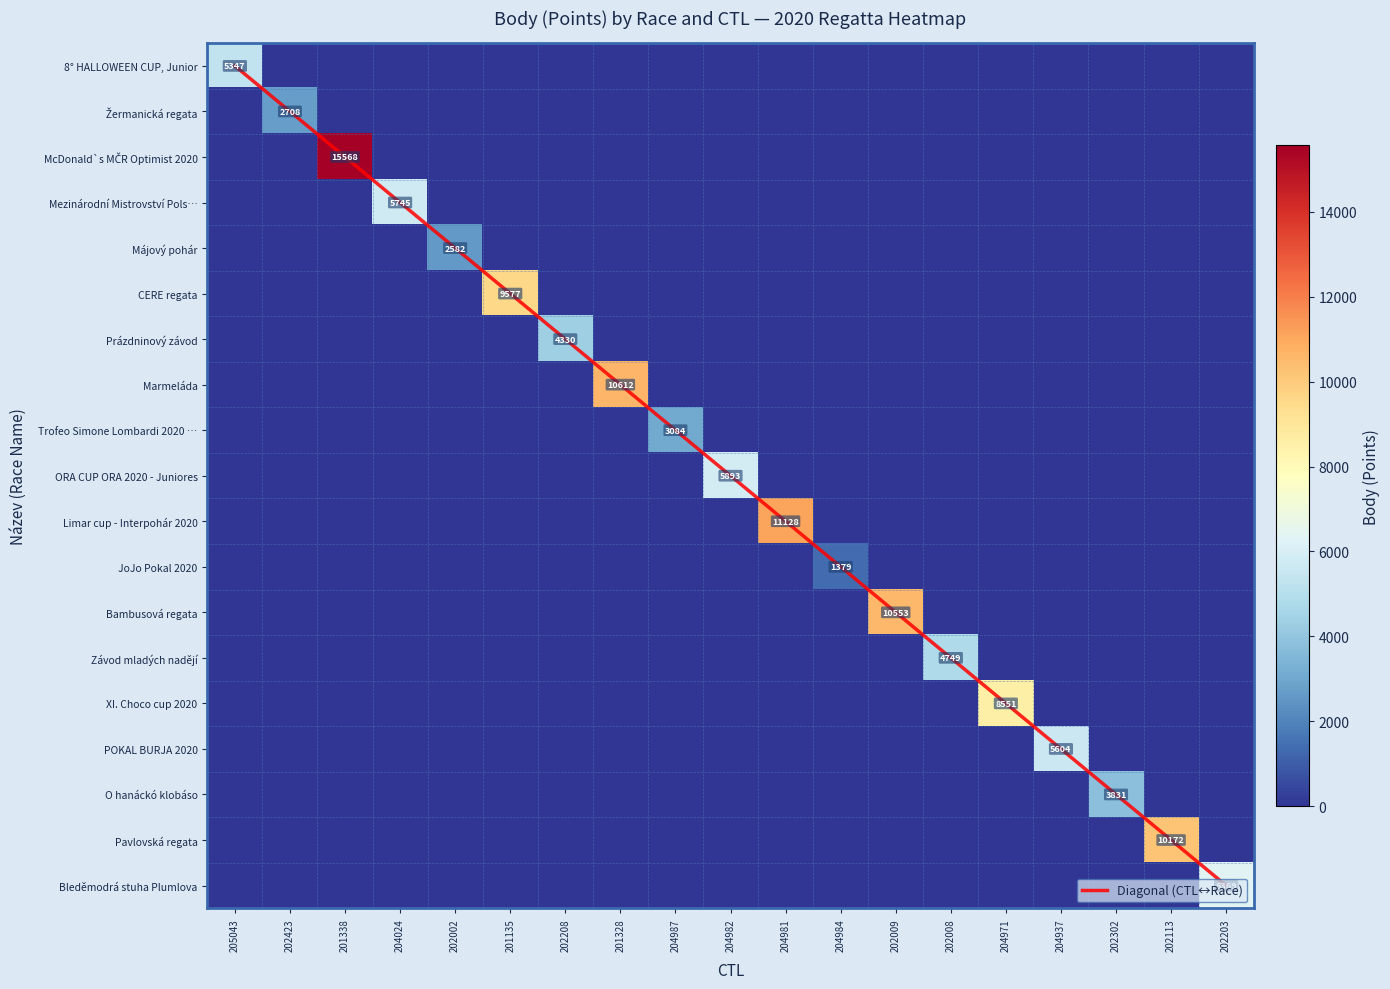

List the series in order of their peak value, highest first.

McDonald`s MČR Optimist 2020, Limar cup - Interpohár 2020, Marmeláda, Bambusová regata, Pavlovská regata, CERE regata, XI. Choco cup 2020, Bleděmodrá stuha Plumlova, ORA CUP ORA 2020 - Juniores, Mezinárodní Mistrovství Pols…, POKAL BURJA 2020, 8° HALLOWEEN CUP, Junior, Závod mladých nadějí, Prázdninový závod, O hanáckó klobáso, Trofeo Simone Lombardi 2020 …, Žermanická regata, Májový pohár, JoJo Pokal 2020, Diagonal (CTL↔Race)